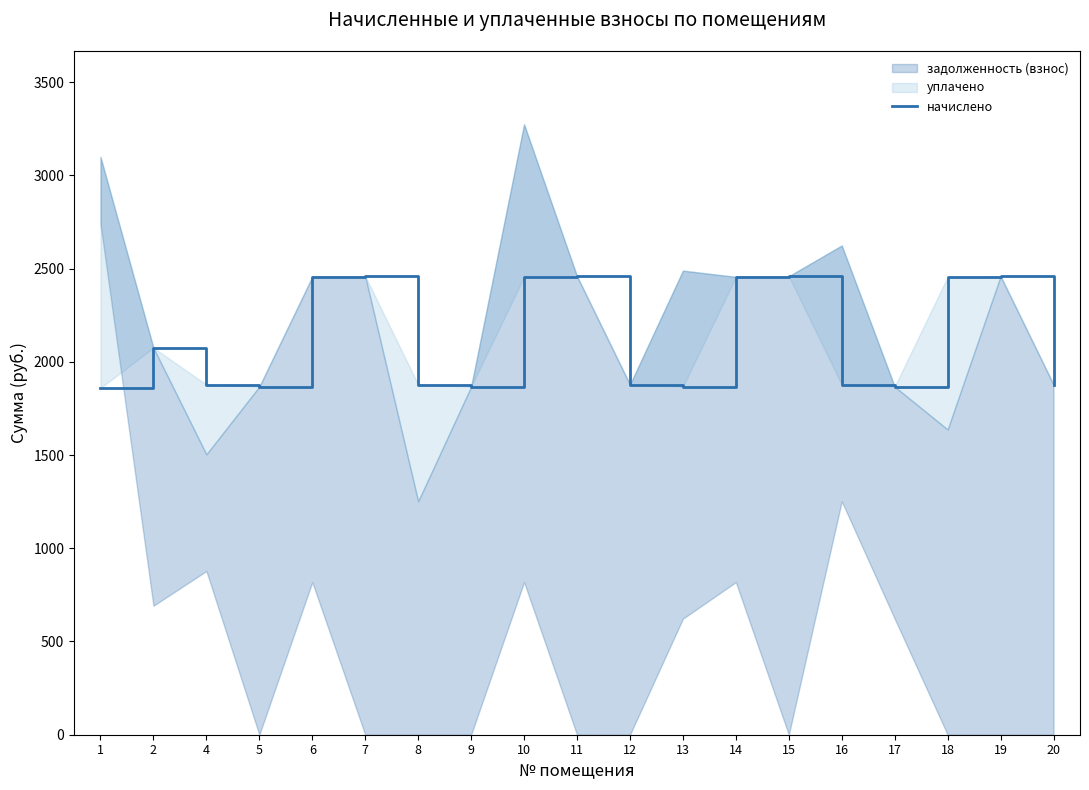

True or false: the data has more than 0 interior local peaks.

True